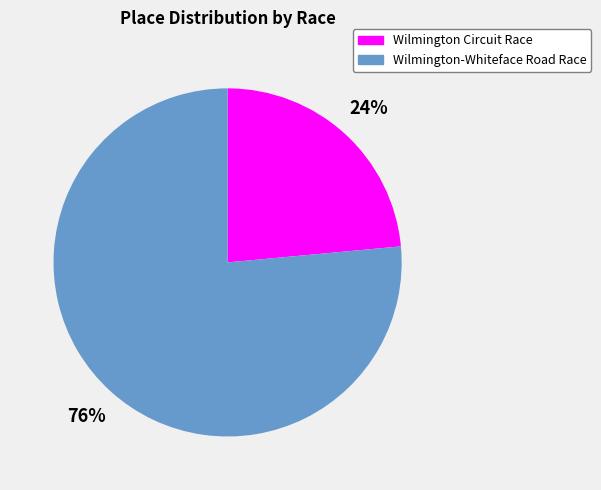

What percentage is the Wilmington Circuit Race slice, to the nearest percent?

24%